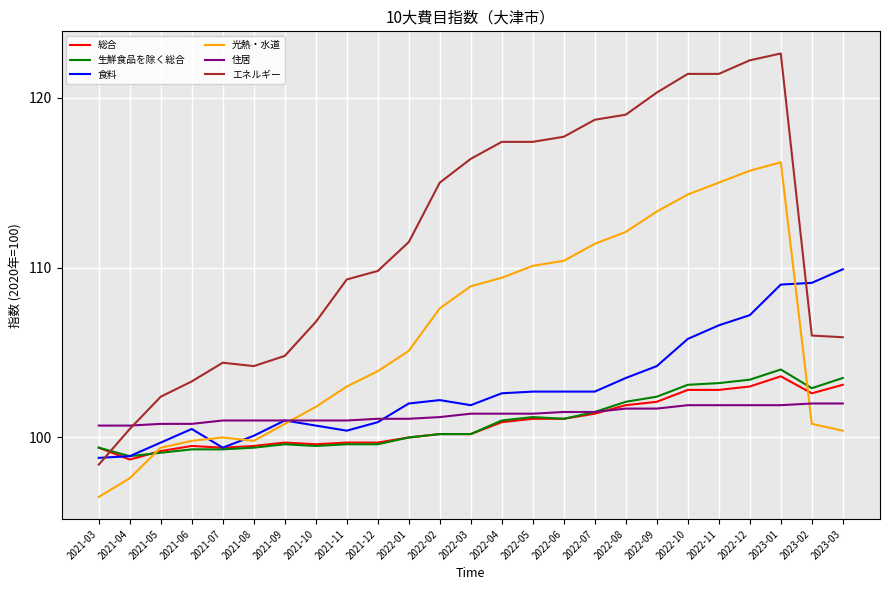

What is the difference between the maximum and minimum values in the 生鮮食品を除く総合 series?

5.1